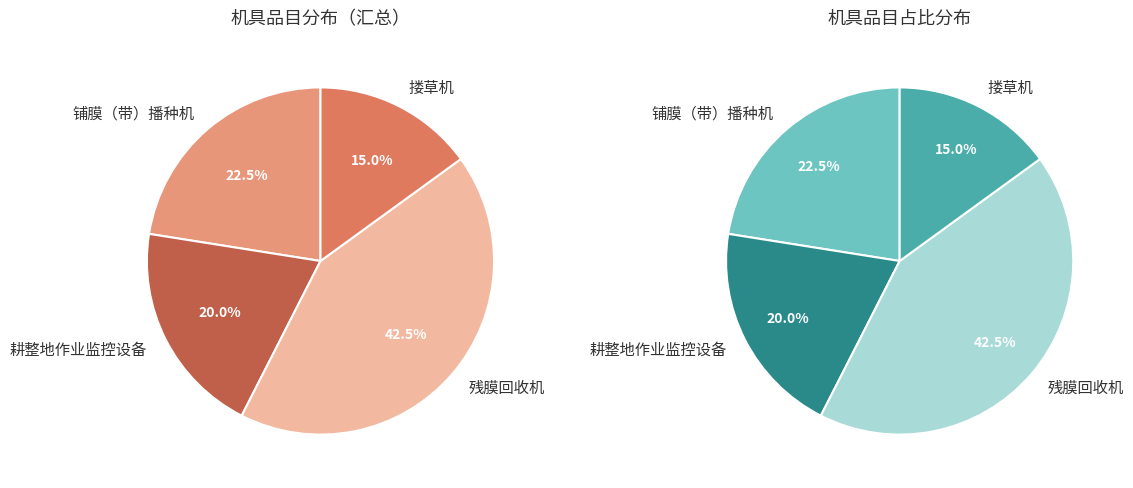

What is the change in value from 铺膜（带）播种机 to 搂草机?

-3